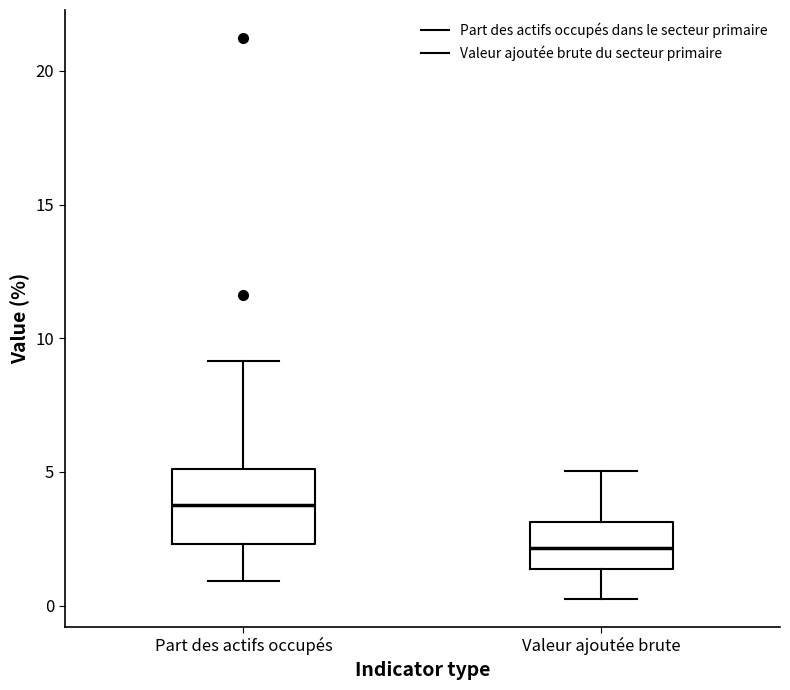

Which box is the tallest, from its lower edge to its upper edge?

Part des actifs occupés